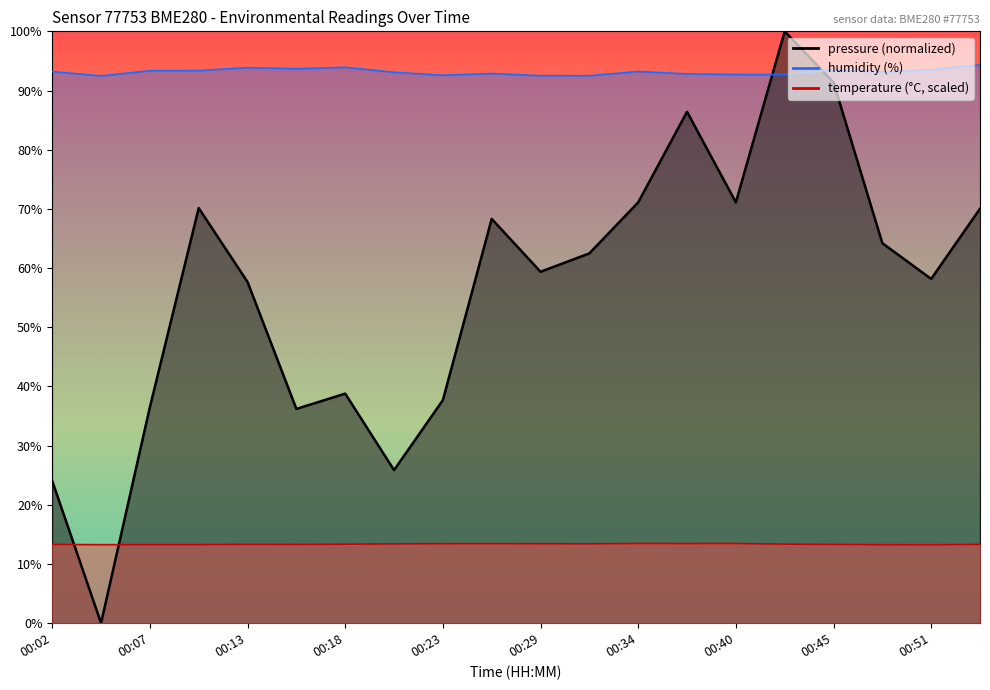

What is the maximum value shown in the chart?

100.0